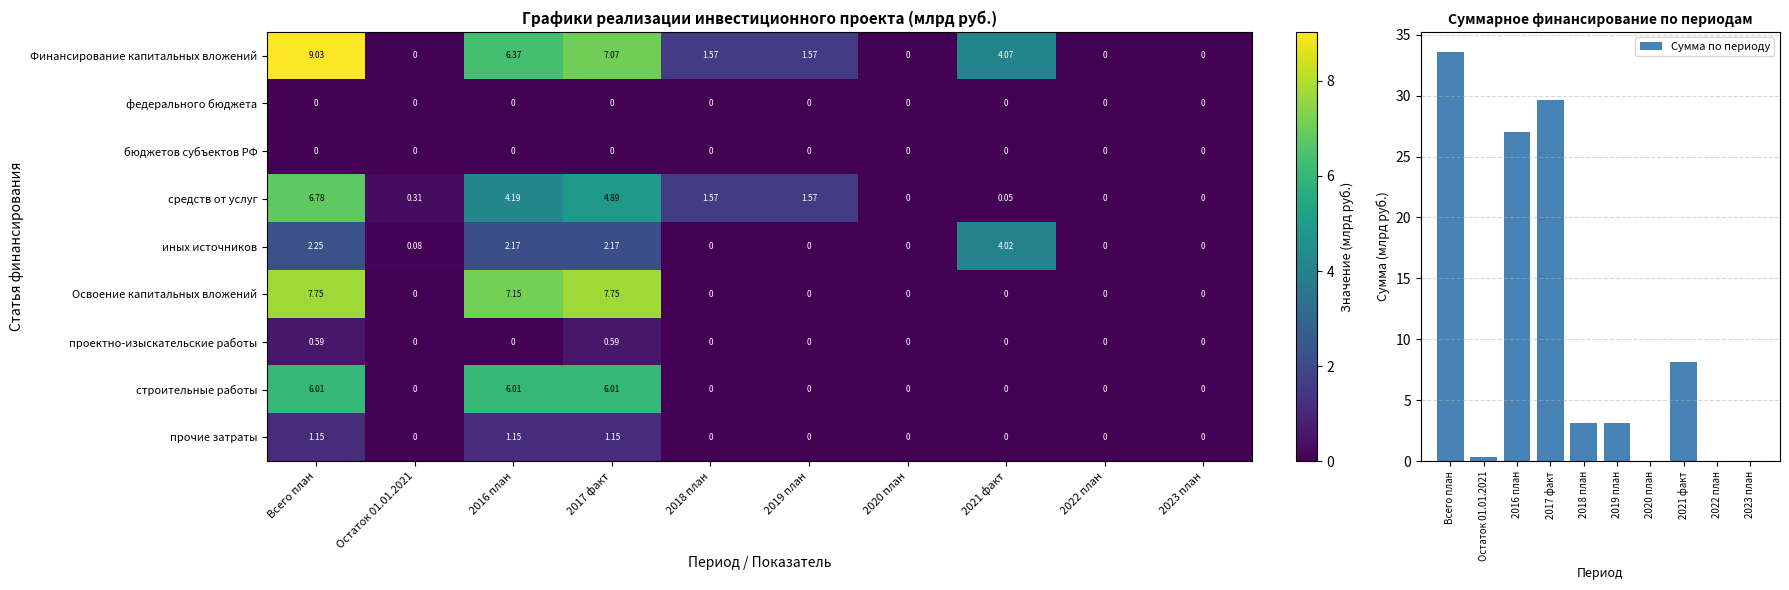

Reading right to left, transcribe all the data shown in this chart.

Финансирование капитальных вложений: 2023 план=0.0	2022 план=0.0	2021 факт=4.1	2020 план=0.0	2019 план=1.6	2018 план=1.6	2017 факт=7.1	2016 план=6.4	Остаток 01.01.2021=0.0	Всего план=9.0
федерального бюджета: 2023 план=0.0	2022 план=0.0	2021 факт=0.0	2020 план=0.0	2019 план=0.0	2018 план=0.0	2017 факт=0.0	2016 план=0.0	Остаток 01.01.2021=0.0	Всего план=0.0
бюджетов субъектов РФ: 2023 план=0.0	2022 план=0.0	2021 факт=0.0	2020 план=0.0	2019 план=0.0	2018 план=0.0	2017 факт=0.0	2016 план=0.0	Остаток 01.01.2021=0.0	Всего план=0.0
средств от услуг: 2023 план=0.0	2022 план=0.0	2021 факт=0.1	2020 план=0.0	2019 план=1.6	2018 план=1.6	2017 факт=4.9	2016 план=4.2	Остаток 01.01.2021=0.3	Всего план=6.8
иных источников: 2023 план=0.0	2022 план=0.0	2021 факт=4.0	2020 план=0.0	2019 план=0.0	2018 план=0.0	2017 факт=2.2	2016 план=2.2	Остаток 01.01.2021=0.1	Всего план=2.2
Освоение капитальных вложений: 2023 план=0.0	2022 план=0.0	2021 факт=0.0	2020 план=0.0	2019 план=0.0	2018 план=0.0	2017 факт=7.8	2016 план=7.2	Остаток 01.01.2021=0.0	Всего план=7.8
проектно-изыскательские работы: 2023 план=0.0	2022 план=0.0	2021 факт=0.0	2020 план=0.0	2019 план=0.0	2018 план=0.0	2017 факт=0.6	2016 план=0.0	Остаток 01.01.2021=0.0	Всего план=0.6
строительные работы: 2023 план=0.0	2022 план=0.0	2021 факт=0.0	2020 план=0.0	2019 план=0.0	2018 план=0.0	2017 факт=6.0	2016 план=6.0	Остаток 01.01.2021=0.0	Всего план=6.0
прочие затраты: 2023 план=0.0	2022 план=0.0	2021 факт=0.0	2020 план=0.0	2019 план=0.0	2018 план=0.0	2017 факт=1.1	2016 план=1.1	Остаток 01.01.2021=0.0	Всего план=1.1
Сумма по периоду: 2023 план=0.0	2022 план=0.0	2021 факт=8.1	2020 план=0.0	2019 план=3.1	2018 план=3.1	2017 факт=29.6	2016 план=27.0	Остаток 01.01.2021=0.4	Всего план=33.5